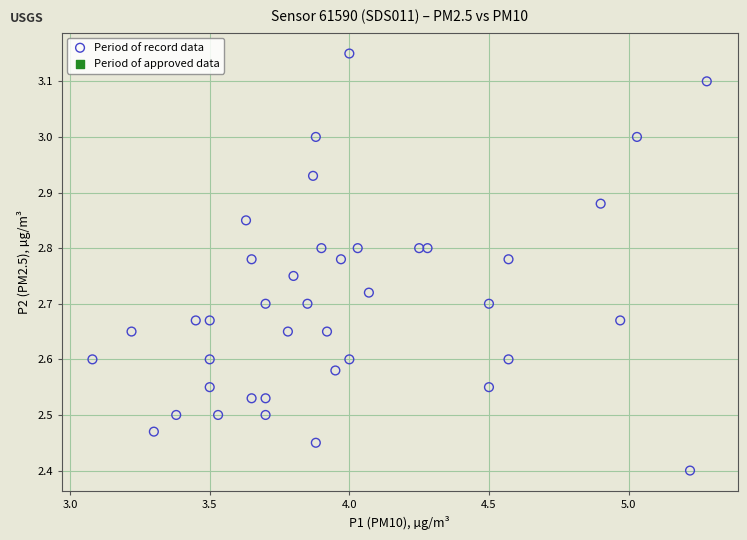

What Y value in the scatter plot is closest to 2?

2.4